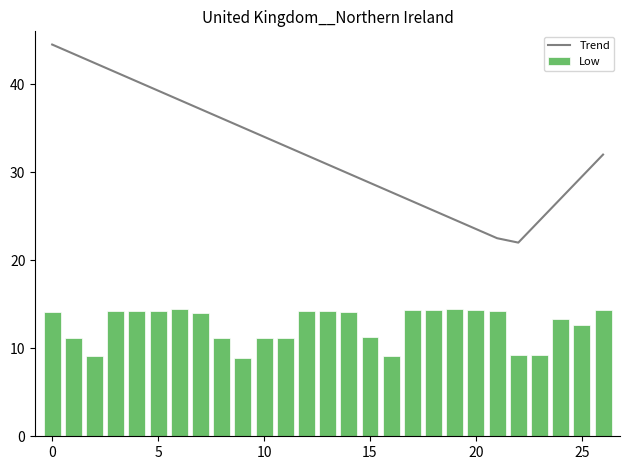

The Low series shows 14.1 at 0. True or false?

True